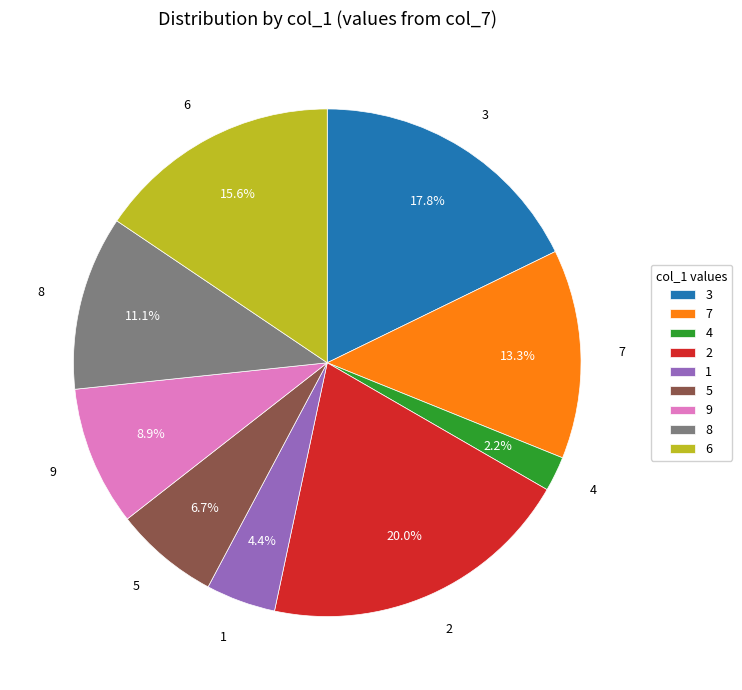

Rank the categories by value from highest to lowest.

2, 3, 6, 7, 8, 9, 5, 1, 4